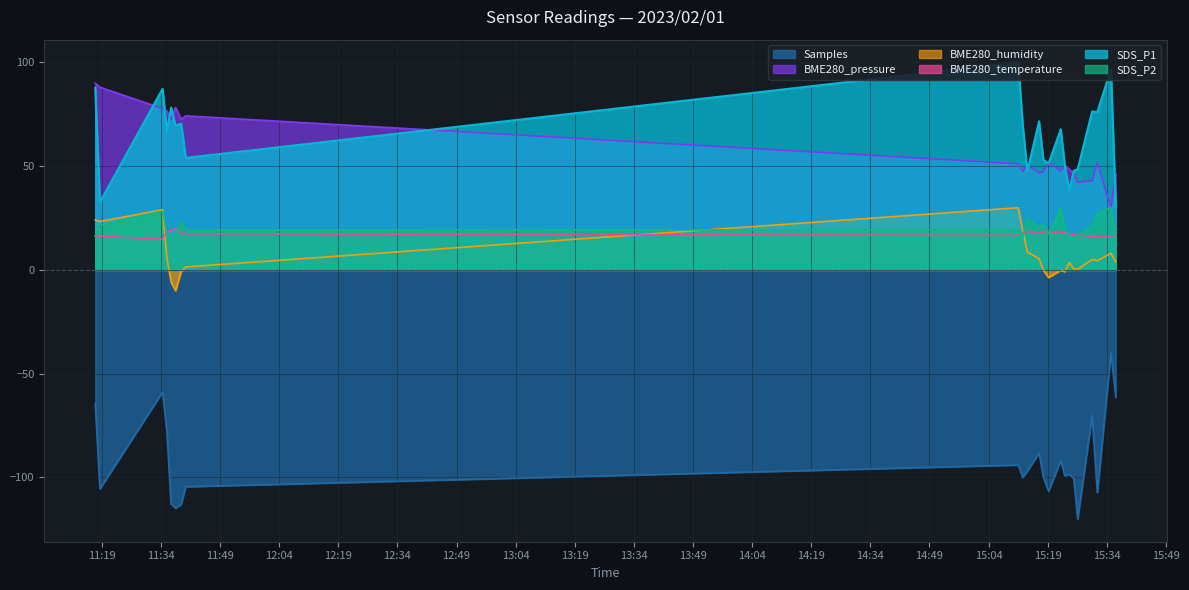

What is the label of the 8th point from the right?

2023/02/01 15:23:20